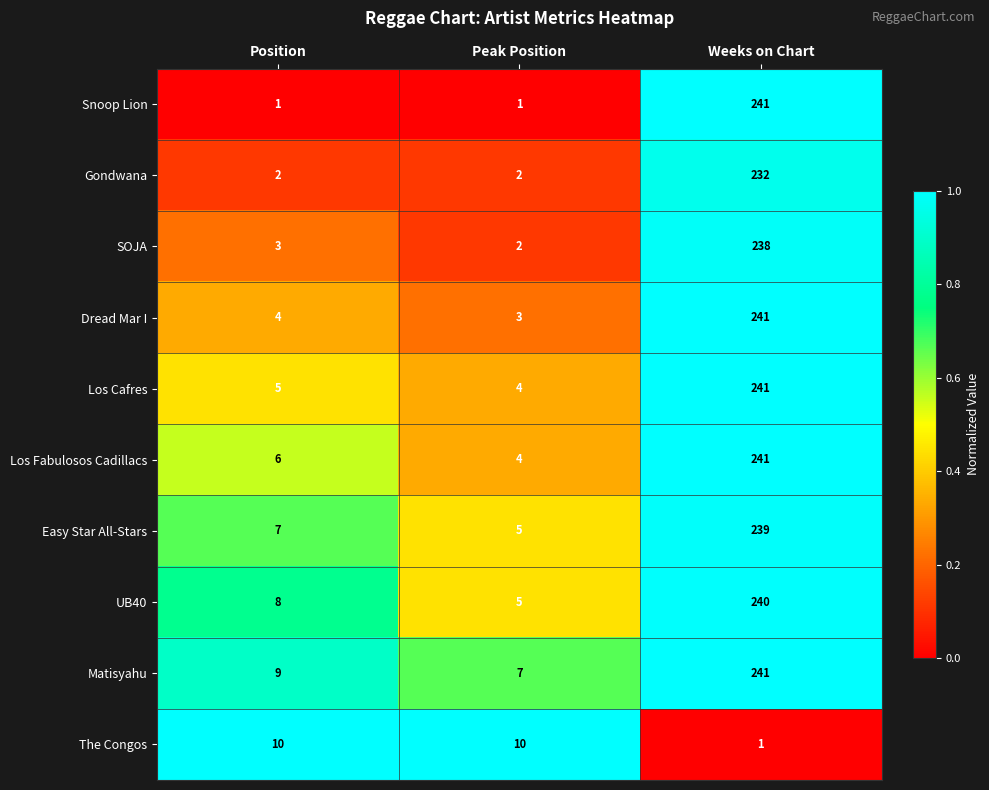

Read the Snoop Lion value at Weeks on Chart.

241